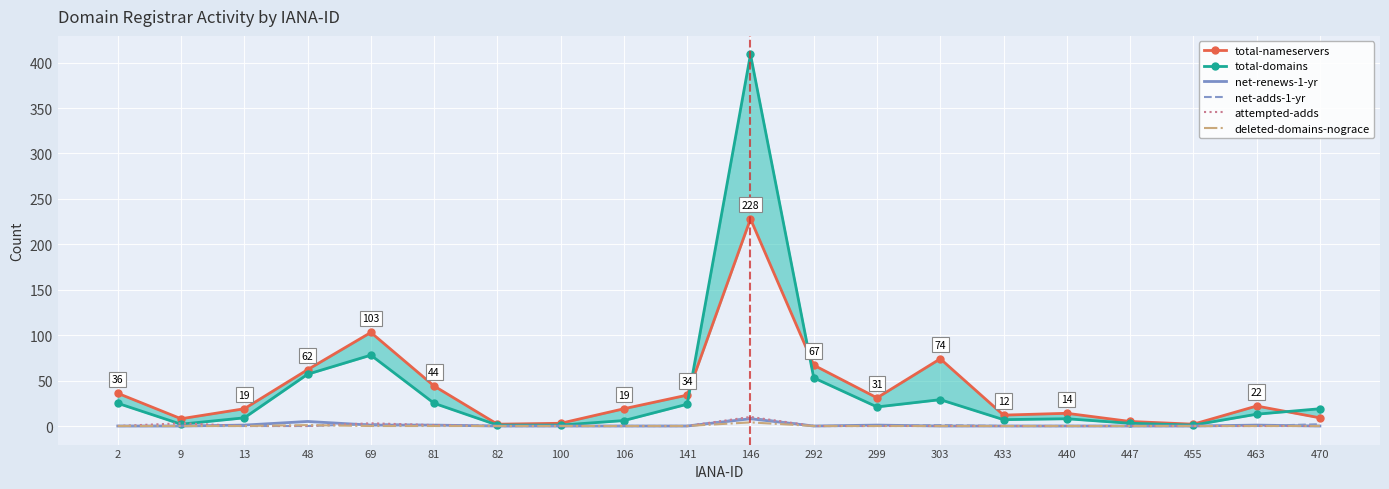

Which category has the highest value across all series?

146